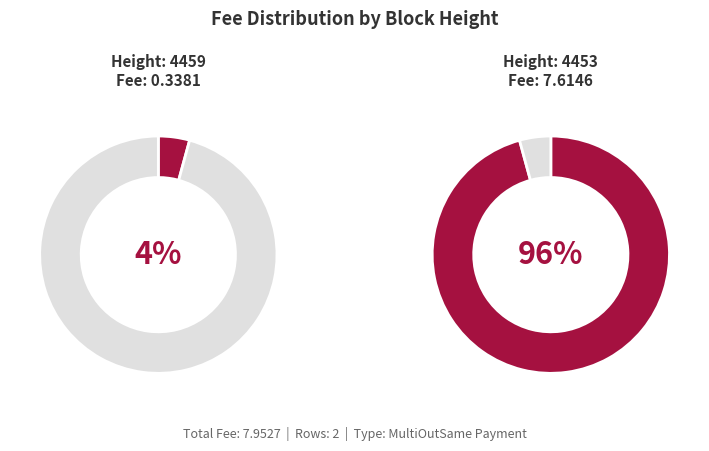

What is the change in value from 4459 to 4453?

+7.3